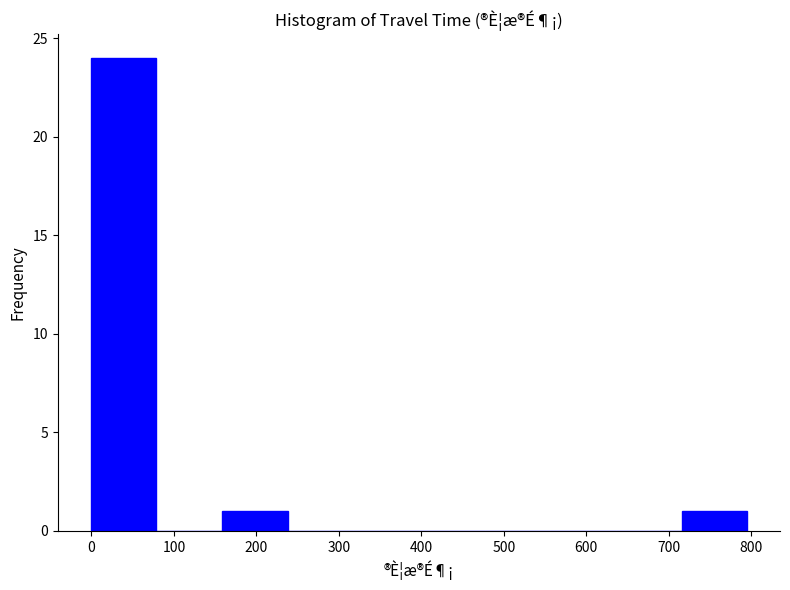

Over which range of the x-axis is the bar tallest?

0 to 80